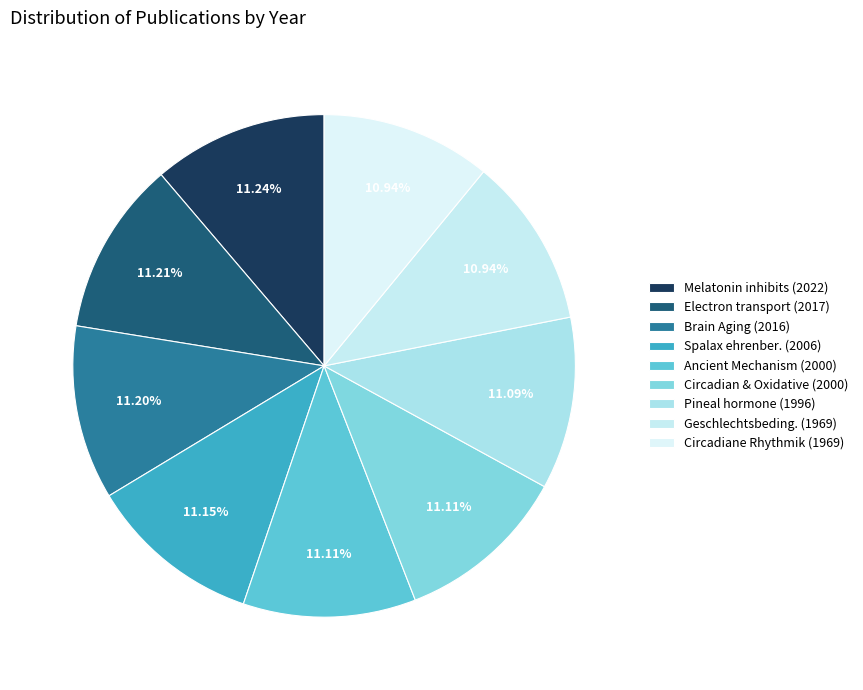

Count the number of slices in the pie.

9